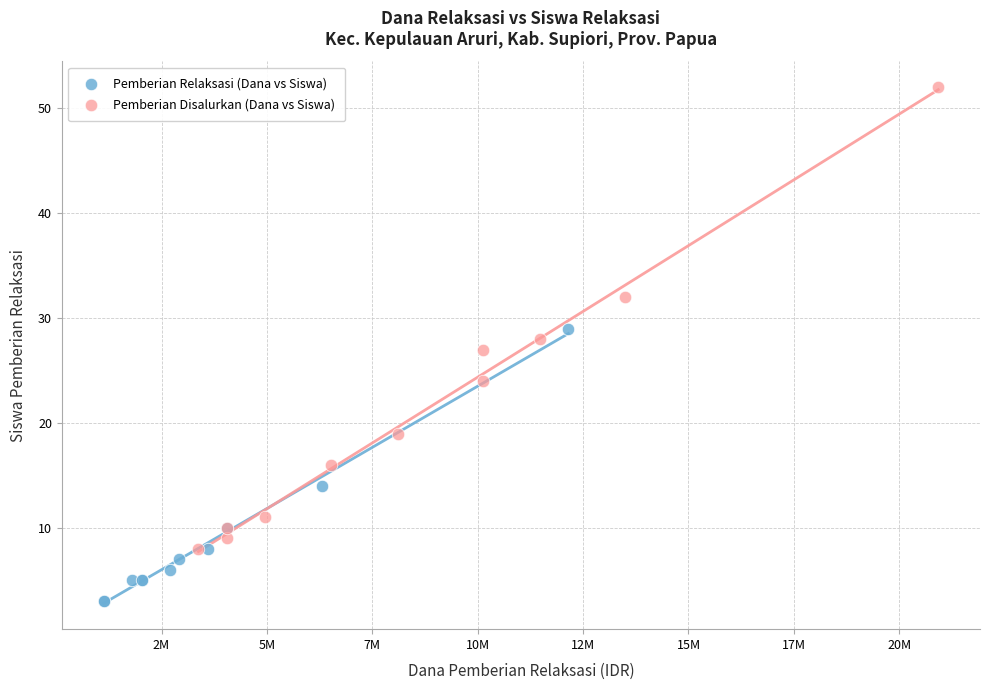

Which series reaches the maximum Y coordinate?

Pemberian Disalurkan (Dana vs Siswa)